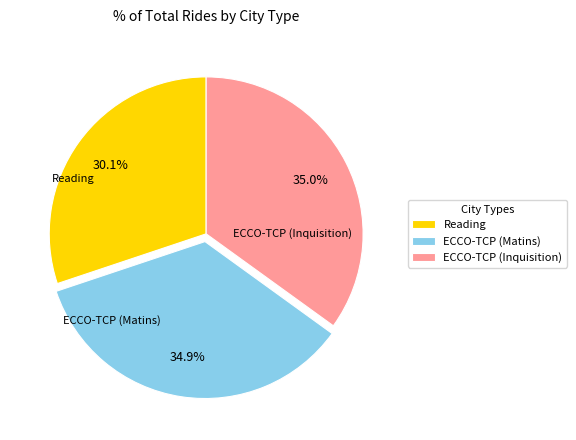

What is the smallest slice in the pie chart?

Reading